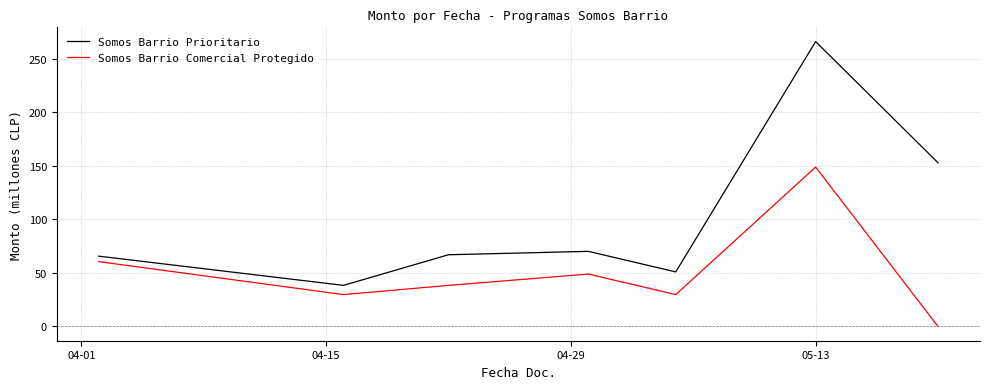

Rank the series by their maximum value, from lowest to highest.

Somos Barrio Comercial Protegido, Somos Barrio Prioritario